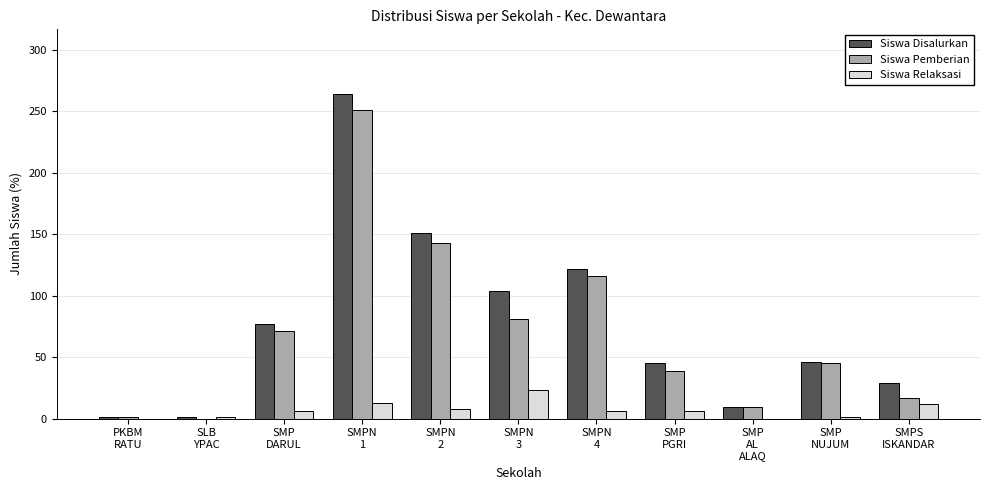

How many series are shown in this chart?

3